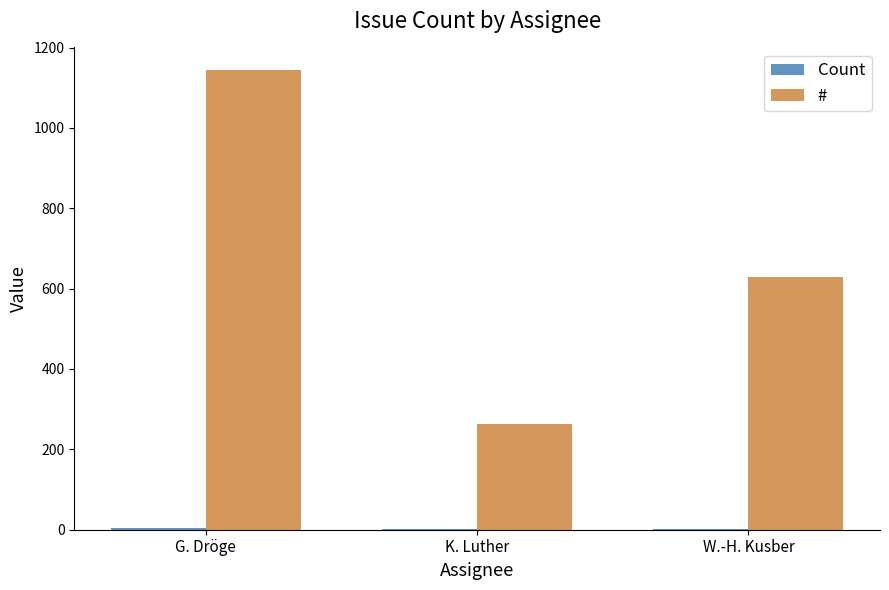

At which category does the chart reach its peak across all series?

G. Dröge